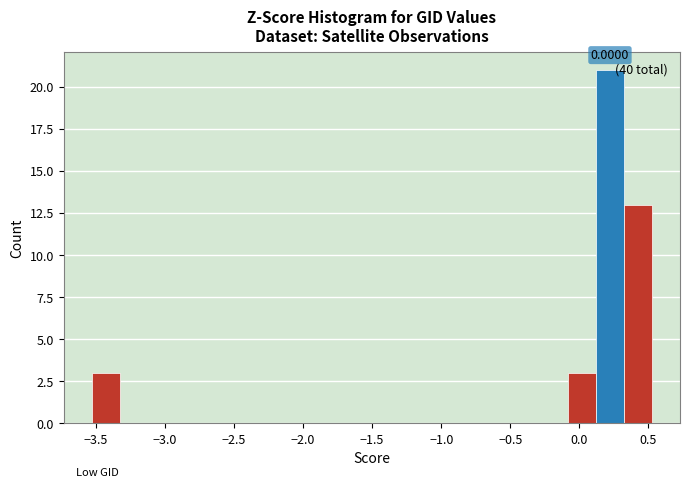

Over which range of the x-axis is the bar tallest?

0.10 to 0.30